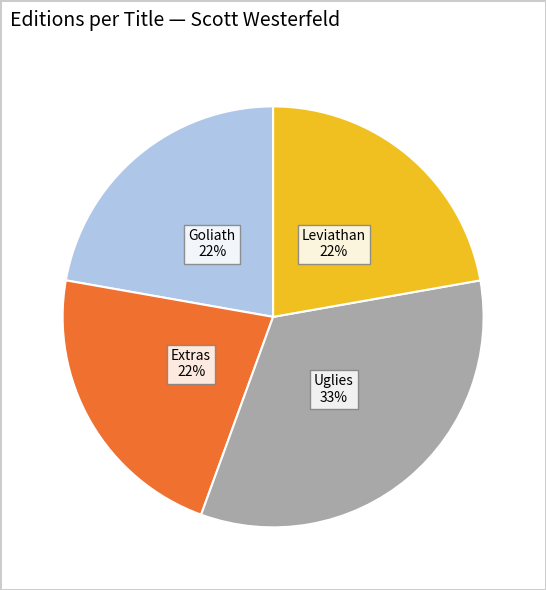

Approximately how many times larger is the value at Uglies compared to Leviathan?

1.5